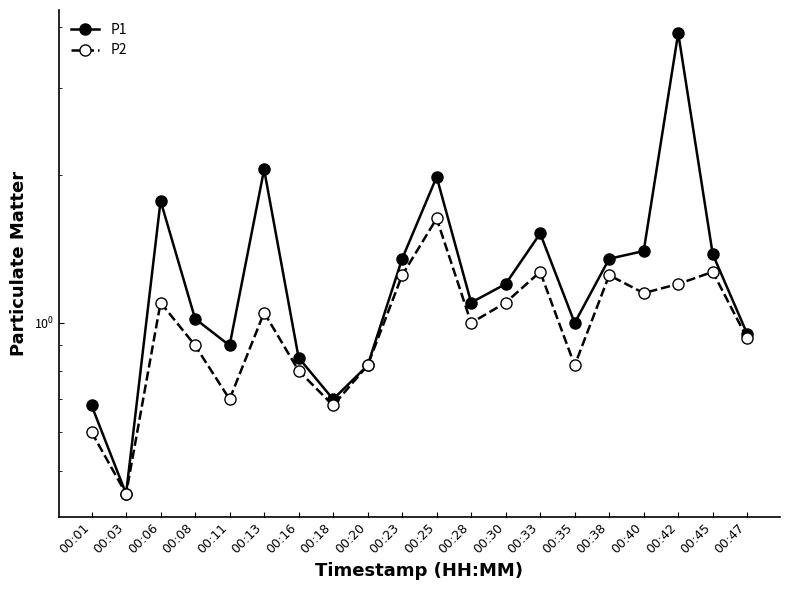

At which category does P2 reach its first local valley?

00:03